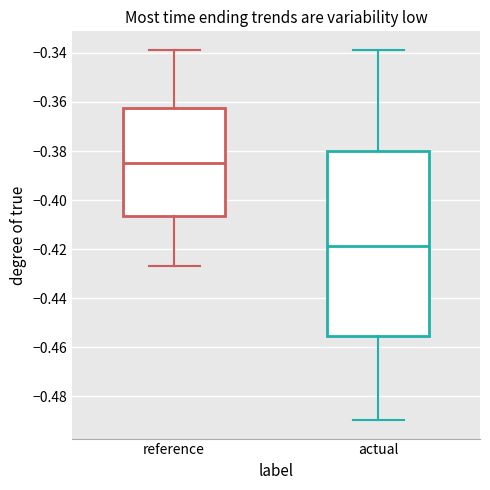

Comparing the boxes themselves (not the whiskers), which one is the tallest?

actual